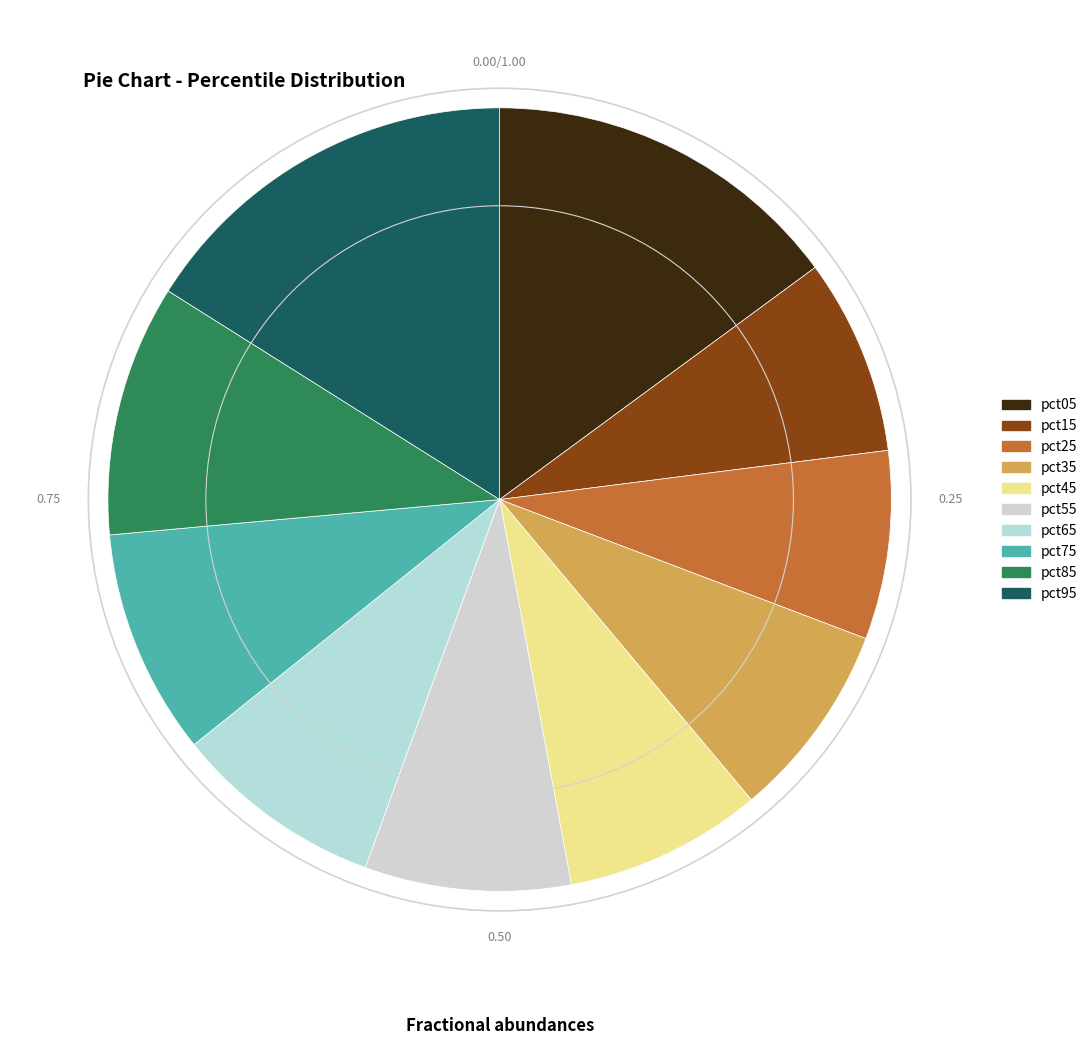

How many segments does this pie chart have?

10